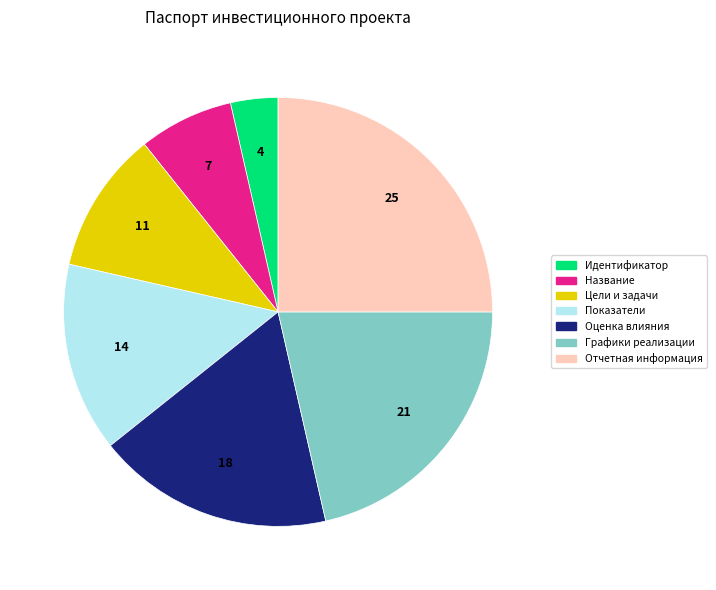

Is Отчетная информация the majority of the pie?

No